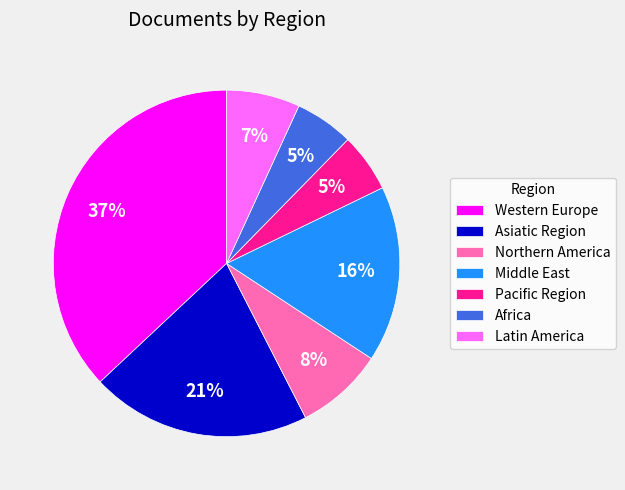

Between Northern America and Latin America, which is larger?

Northern America